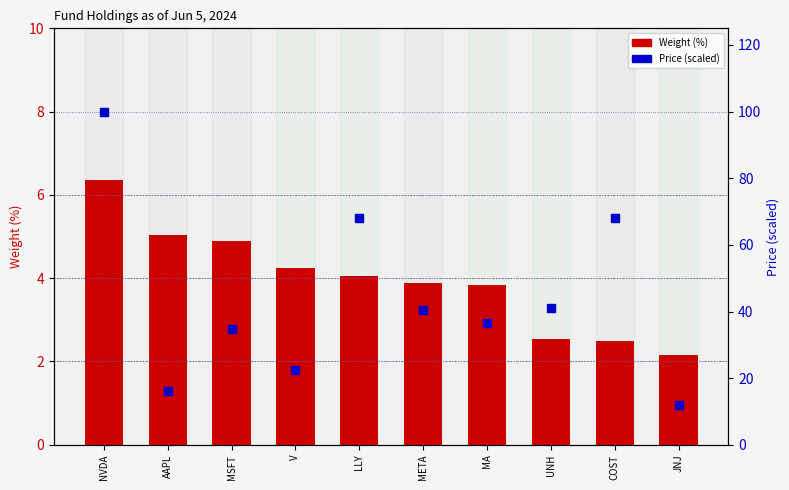

Which series has the largest Y range (max minus min)?

Price (scaled 0-100)